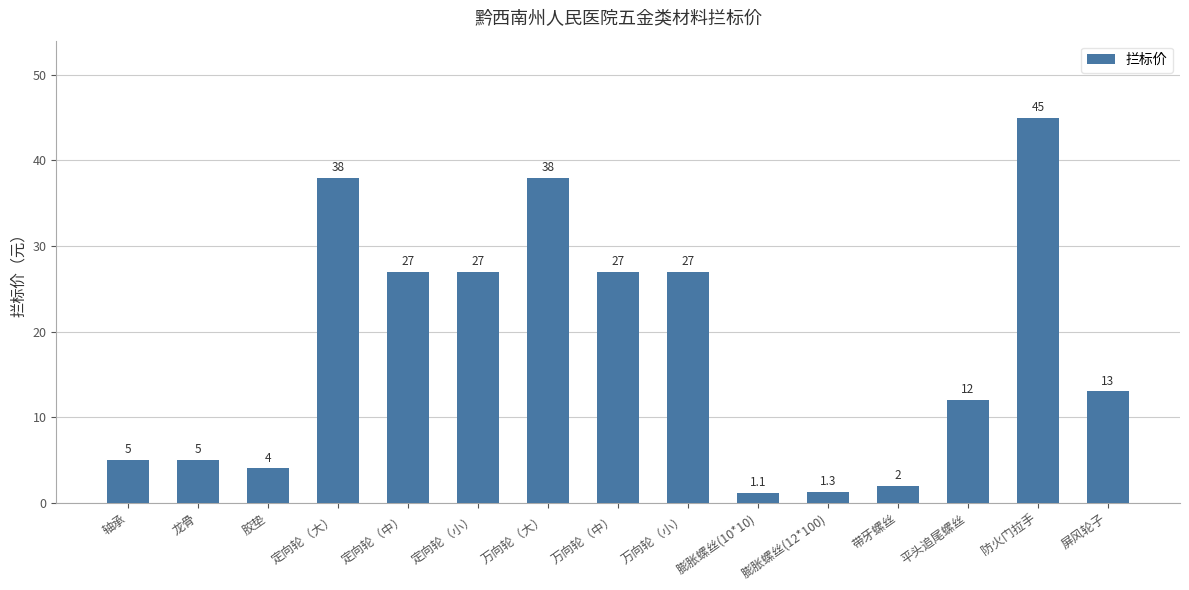

What is the difference between the maximum and second lowest values?

43.7